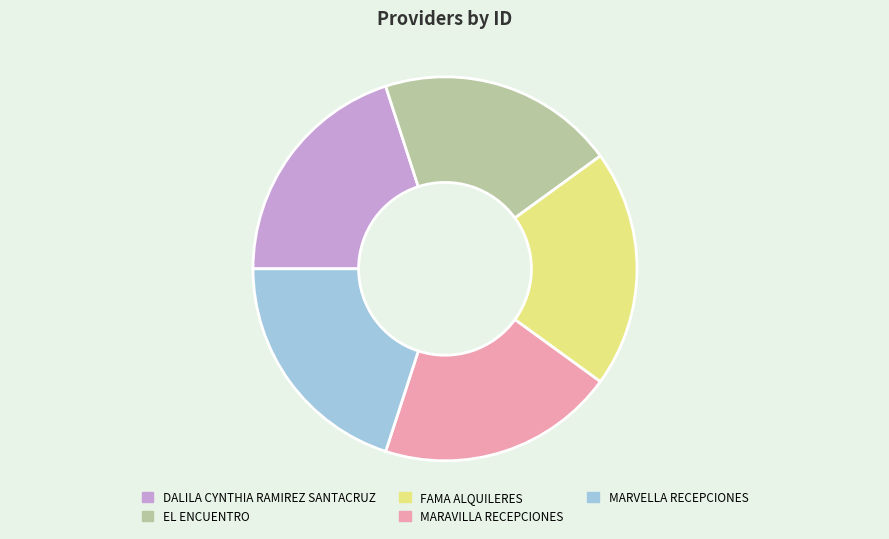

Is it true that FAMA ALQUILERES is 33% of the pie?

False